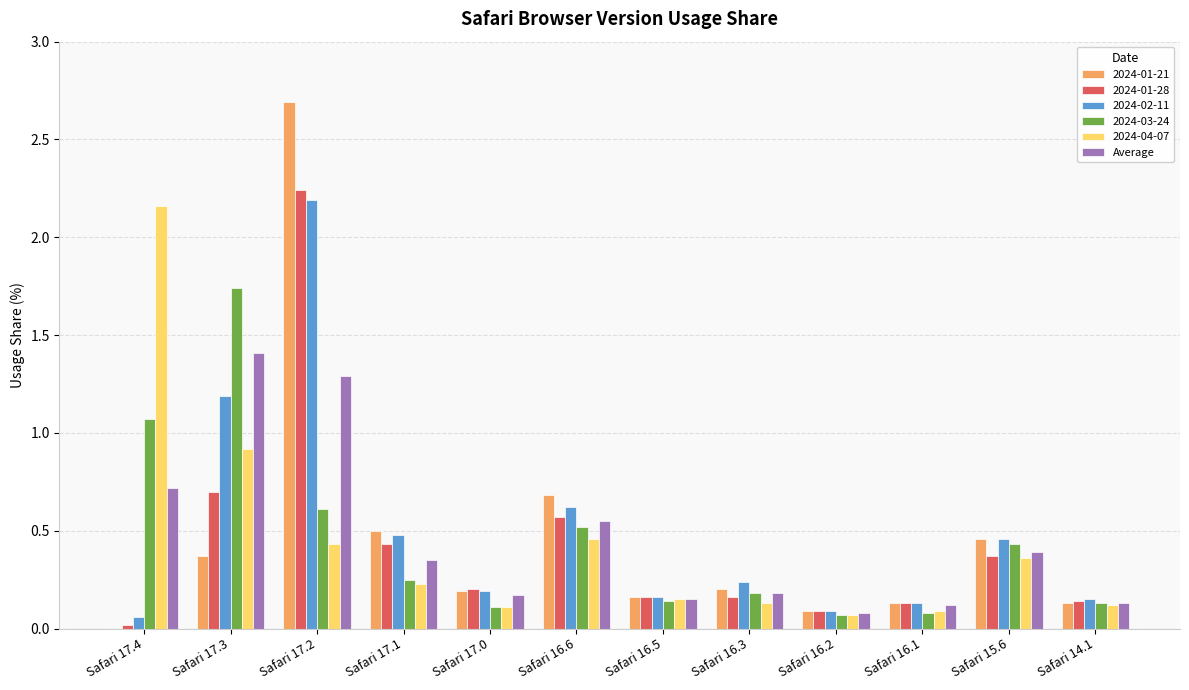

Between Safari 16.6 and Safari 16.3, which series saw the biggest shift?

2024-01-21